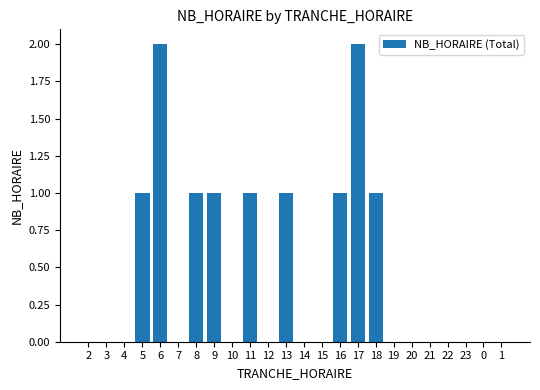

Which has a higher value, 13 or 14?

13